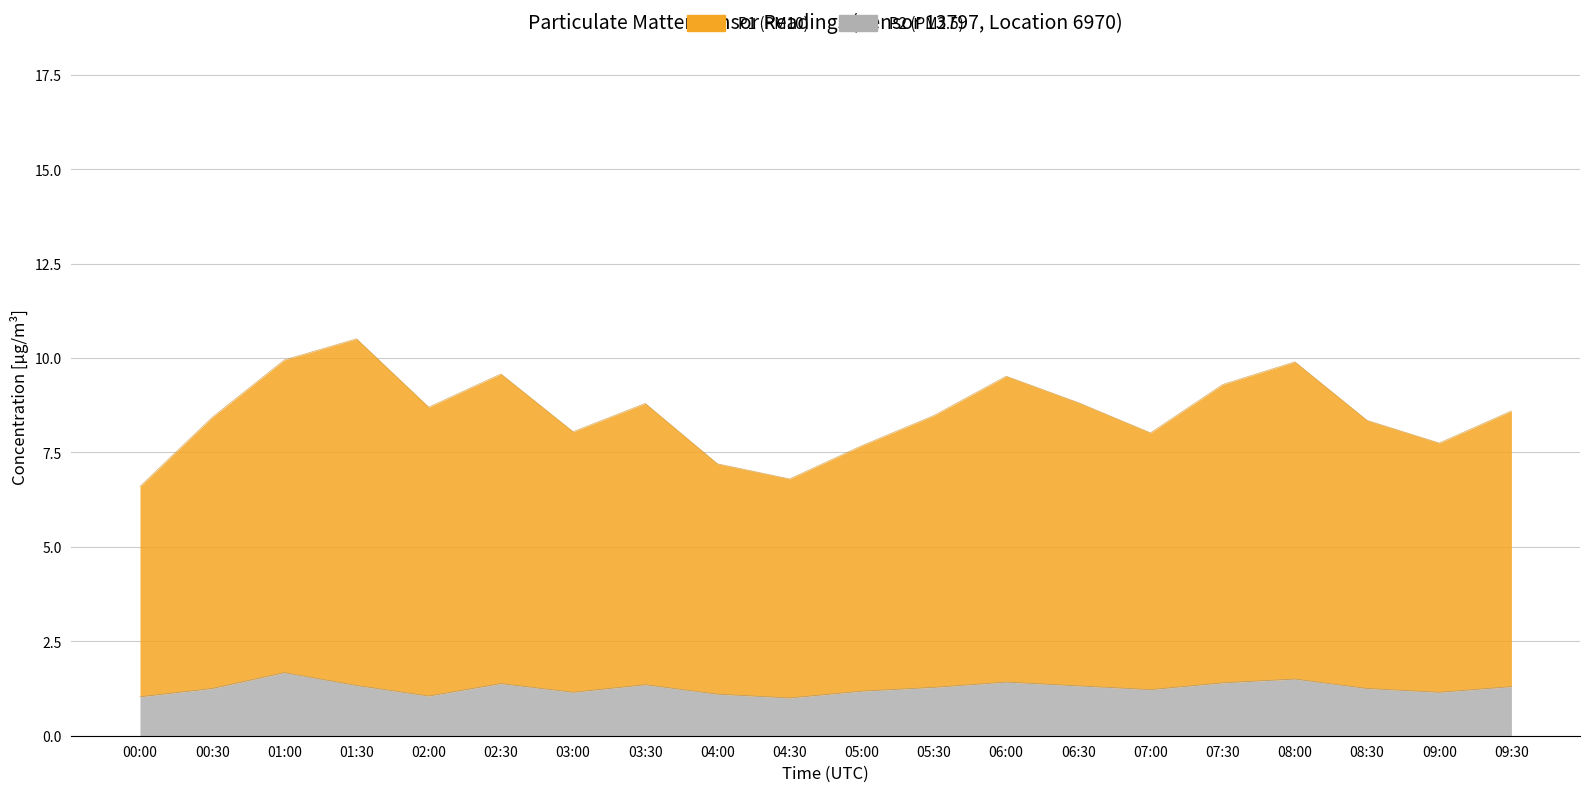

Approximately how many times larger is the value at 00:30 compared to 00:00?

1.3